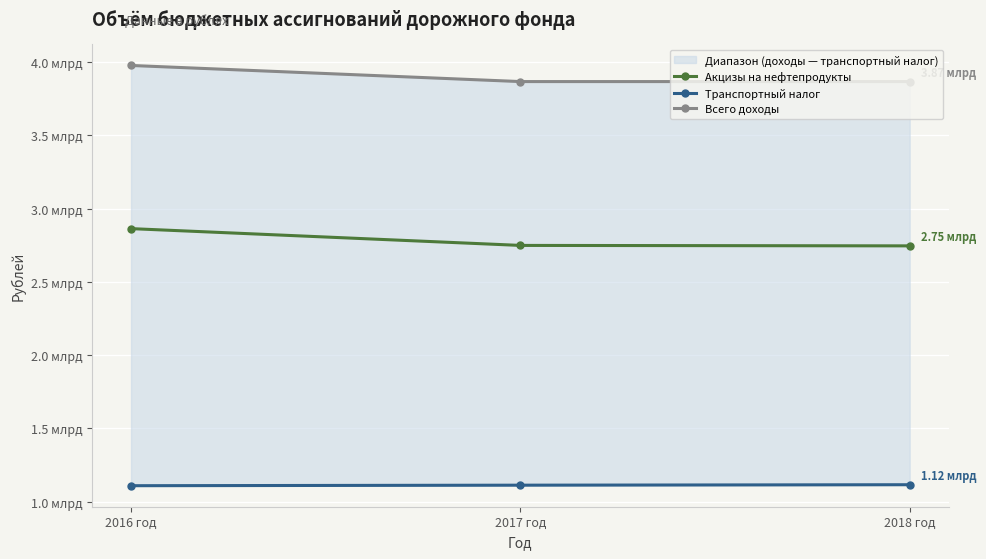

What are all the series names shown in the legend?

Акцизы на нефтепродукты, Транспортный налог, Всего доходы